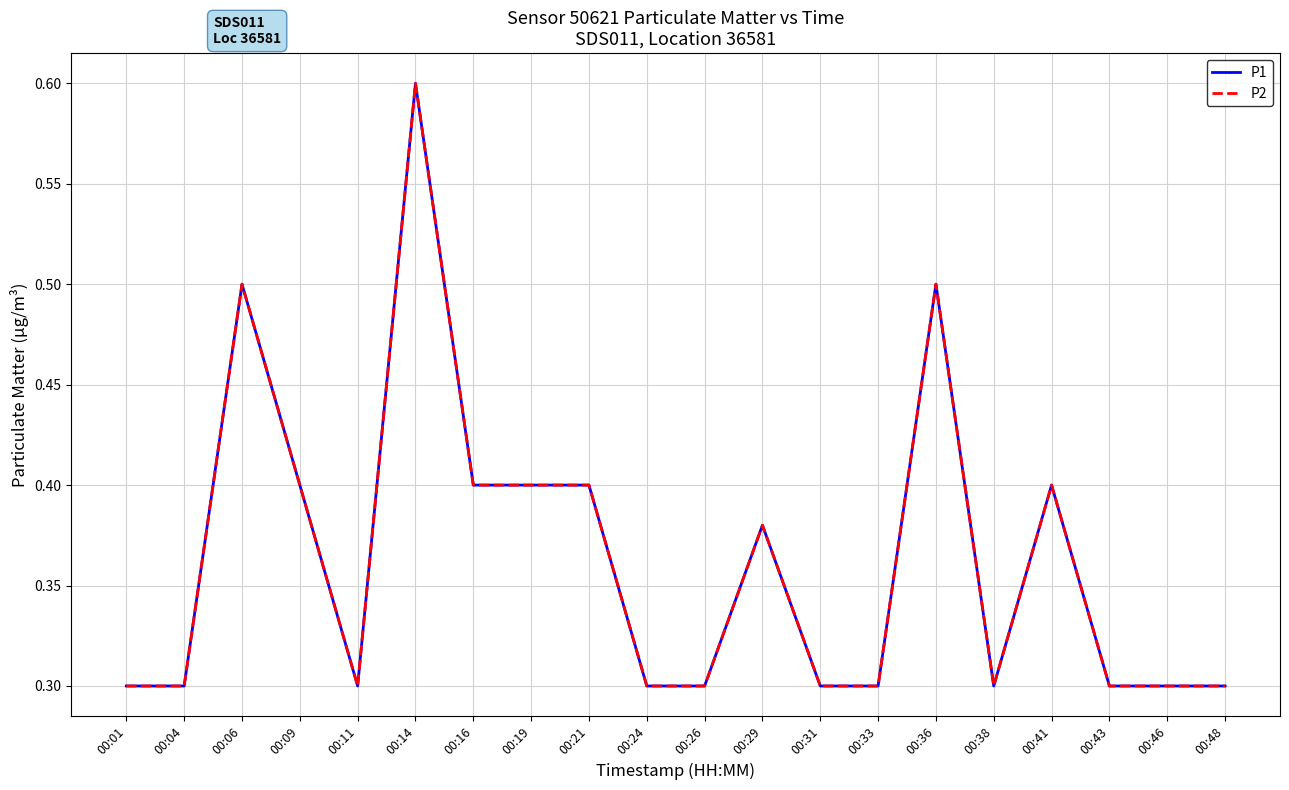

Does the chart have visible grid lines?

Yes